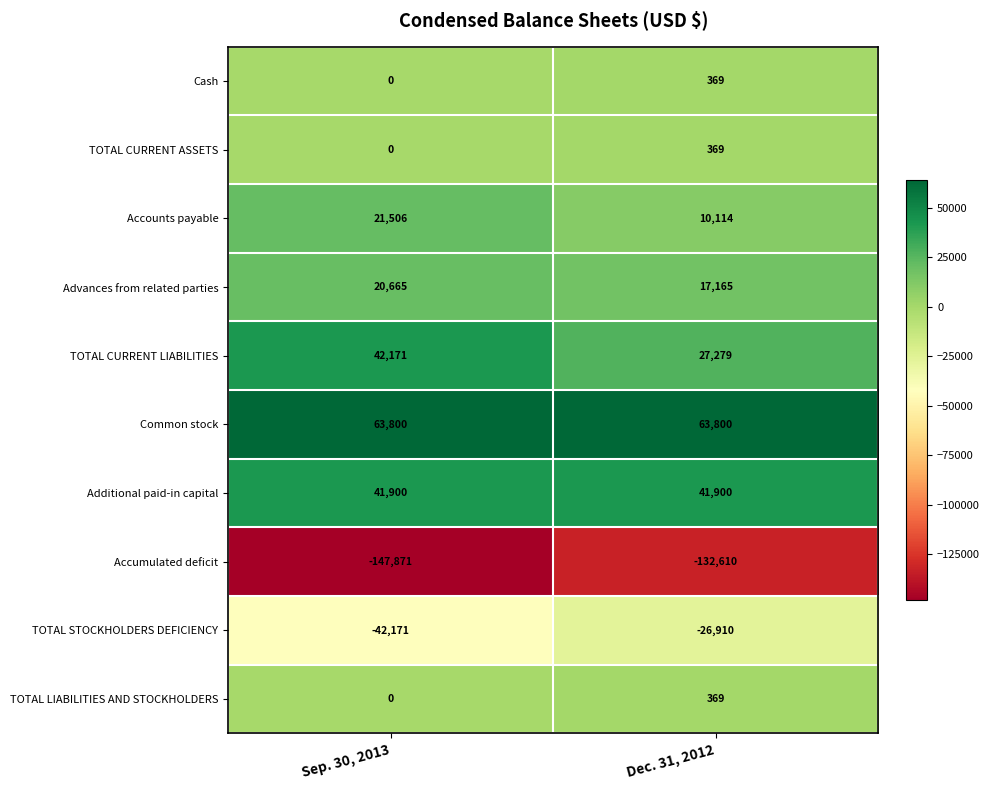

True or false: TOTAL LIABILITIES AND STOCKHOLDERS has a value of 244 at Dec. 31, 2012.

False